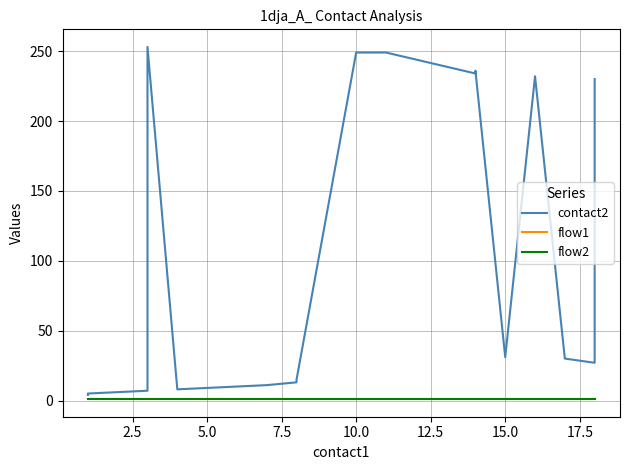

What is the spread (max minus min) of values at 17?

29